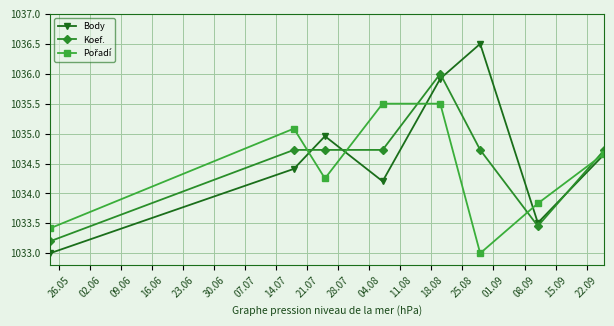

True or false: Koef. has more than 2 interior local peaks.

False